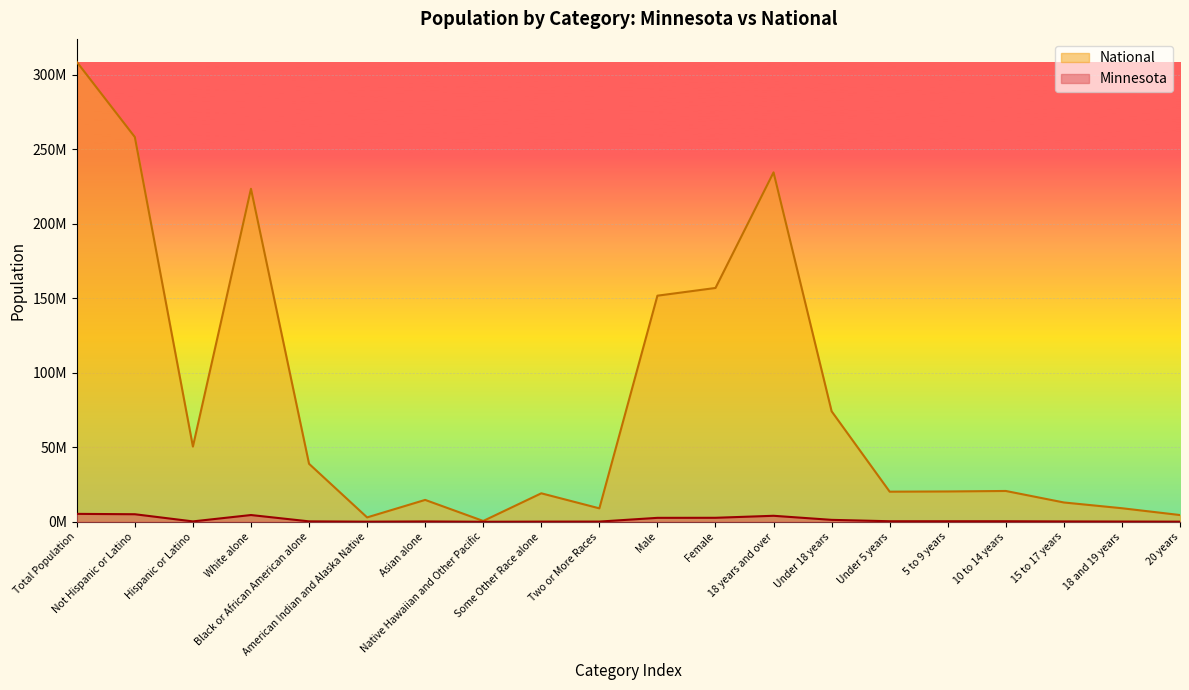

Which series has the largest range (max minus min)?

National